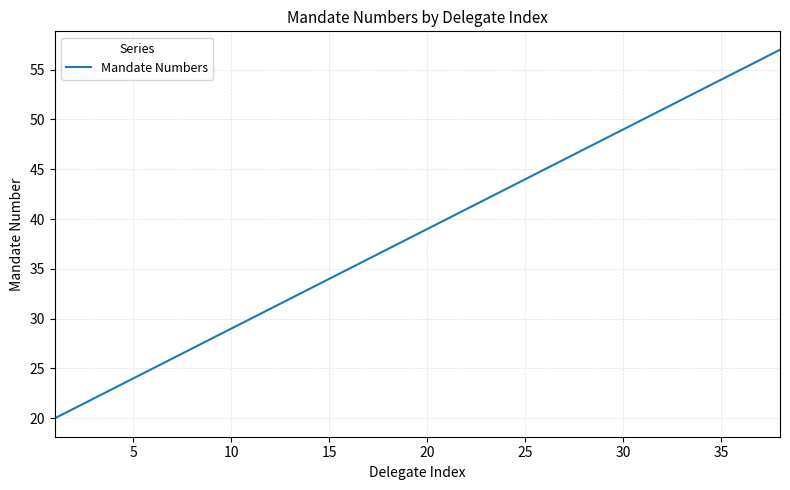

What is the difference between the maximum and minimum values?

37